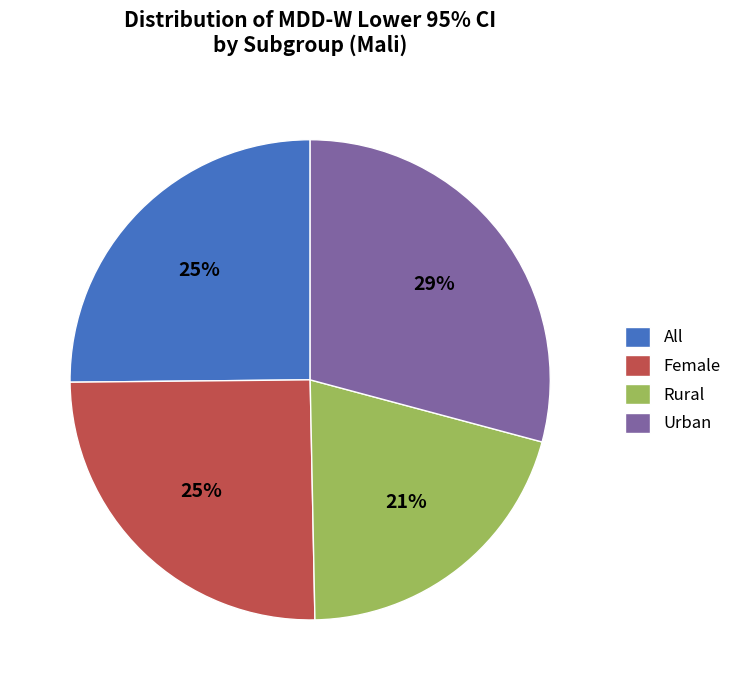

What percentage is the Urban slice, to the nearest percent?

29%